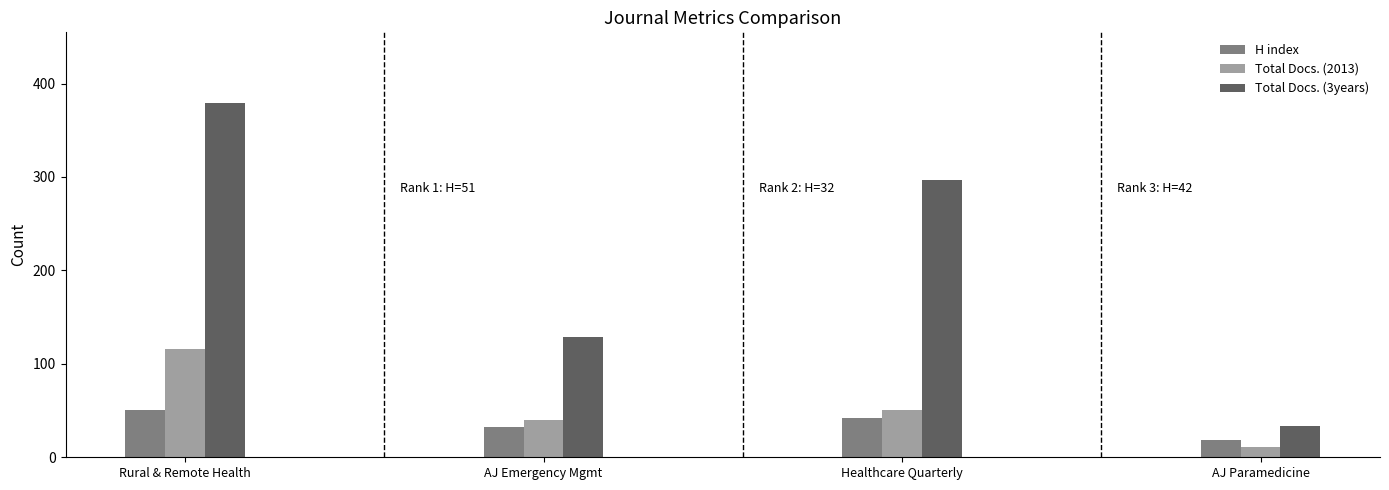

What position from the right is AJ Paramedicine?

1